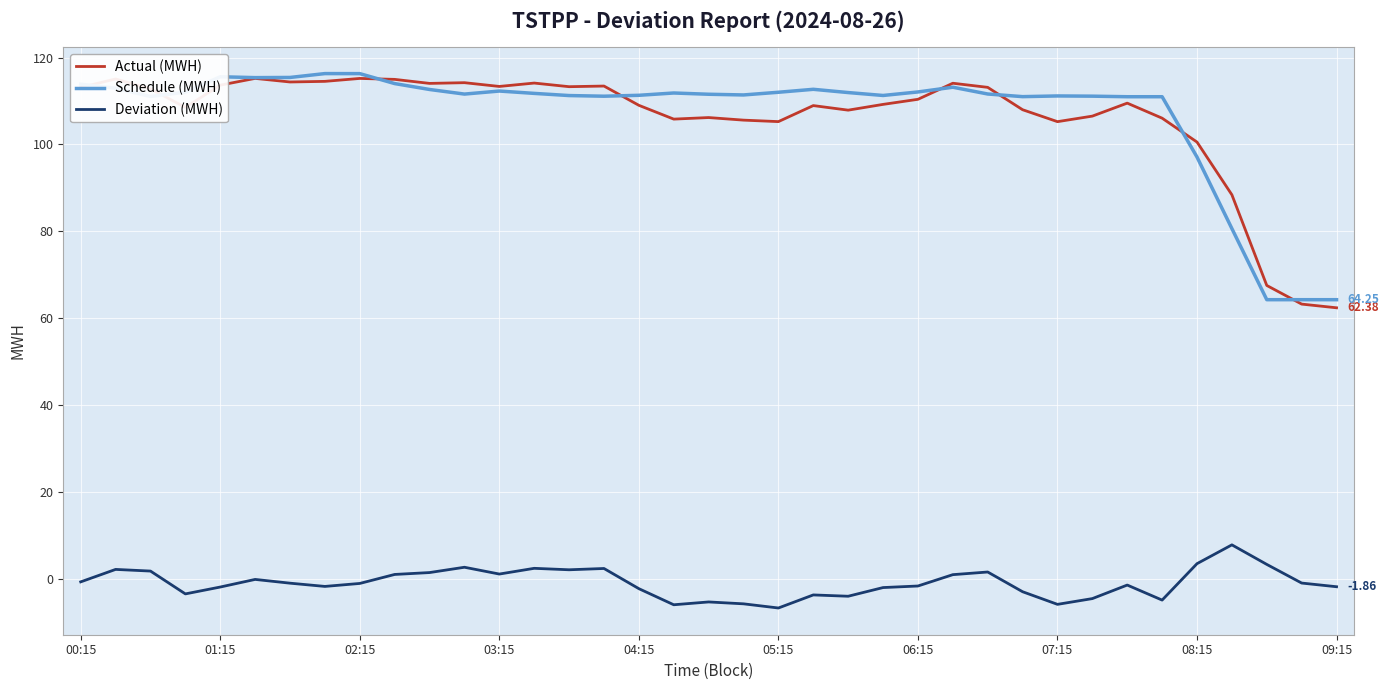

How many lines are shown in the chart?

3